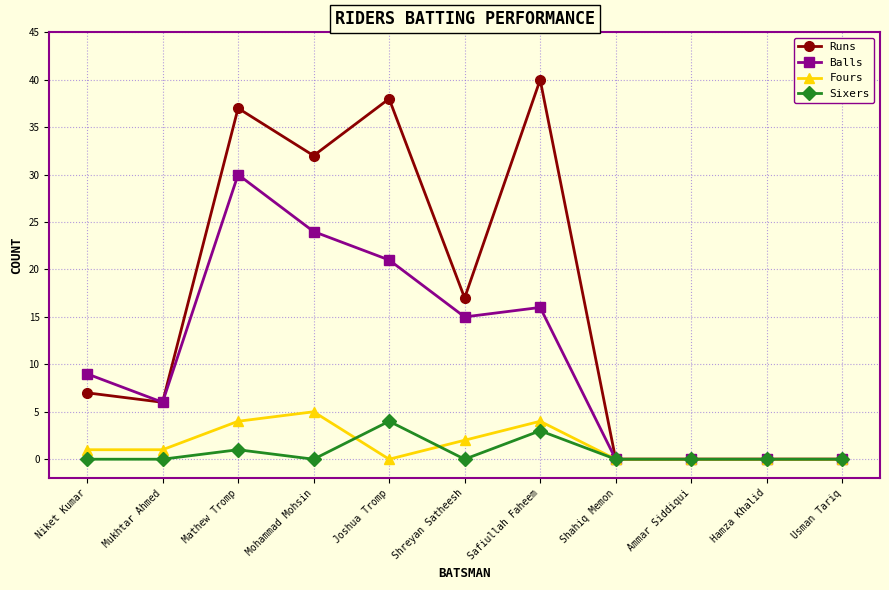

Reading right to left, what are all the values shown in this chart?

Runs: 0	0	0	0	40	17	38	32	37	6	7
Balls: 0	0	0	0	16	15	21	24	30	6	9
Fours: 0	0	0	0	4	2	0	5	4	1	1
Sixers: 0	0	0	0	3	0	4	0	1	0	0